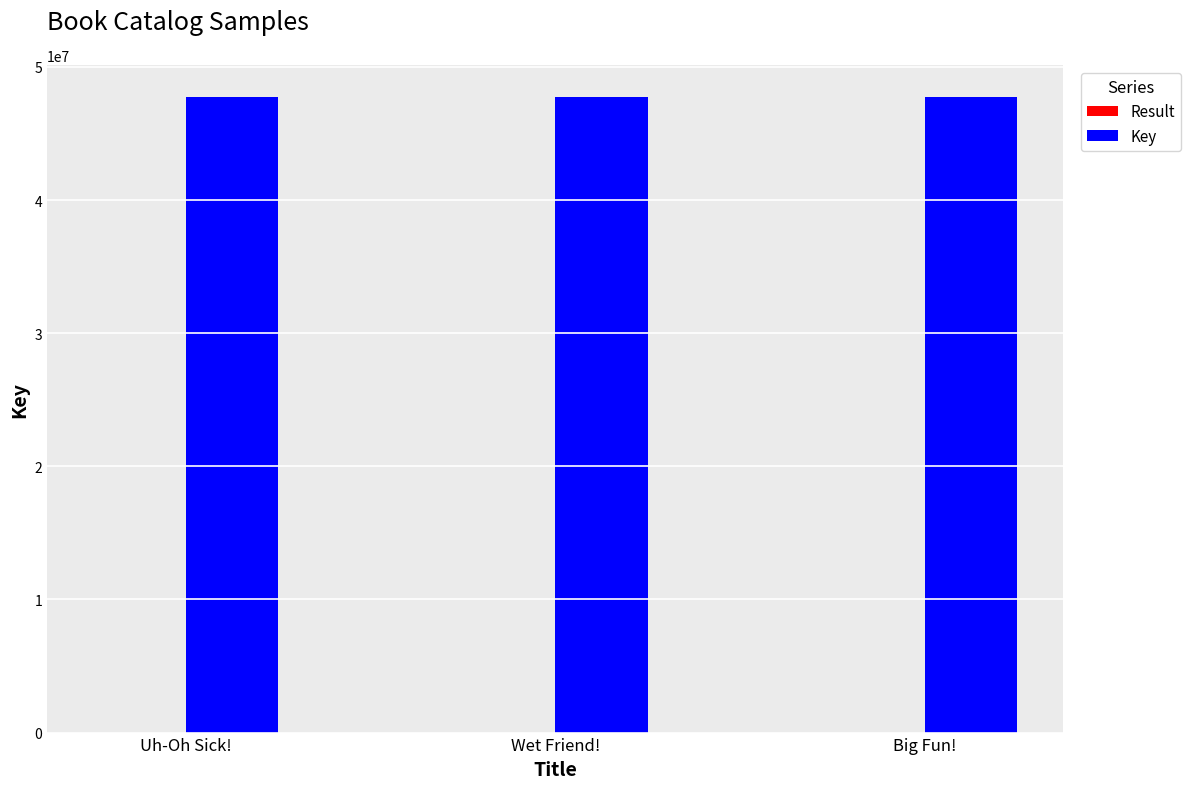

The Key series shows 47757774 at Wet Friend!. True or false?

True